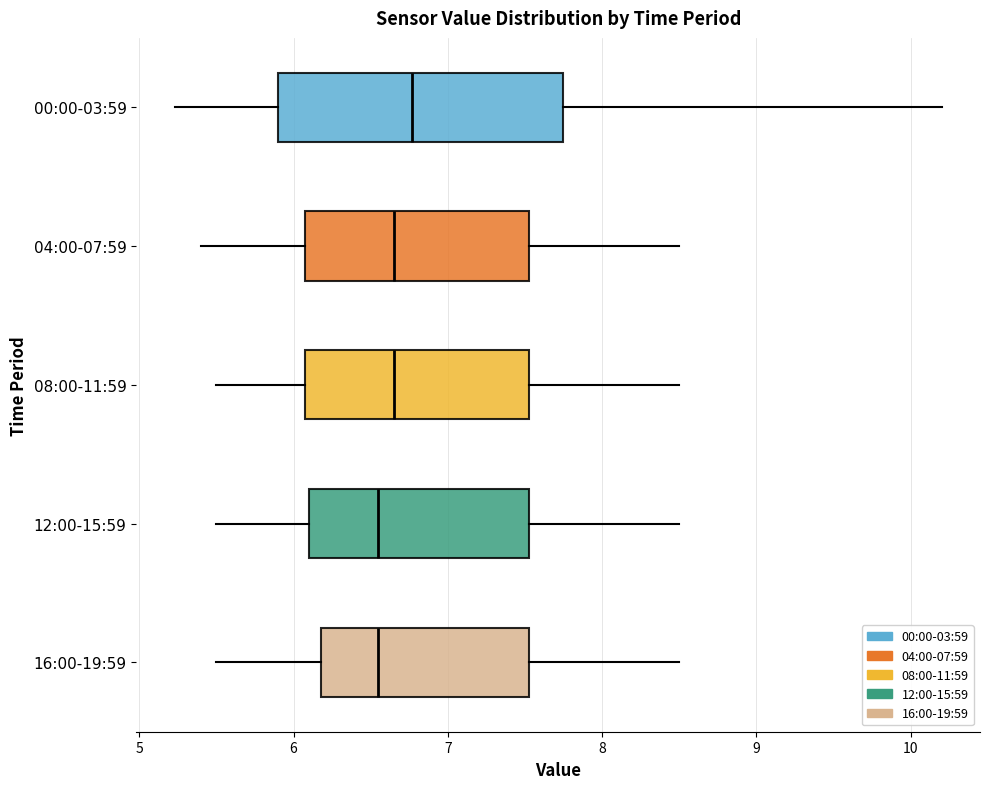

Comparing the boxes themselves (not the whiskers), which one is the widest?

00:00-03:59